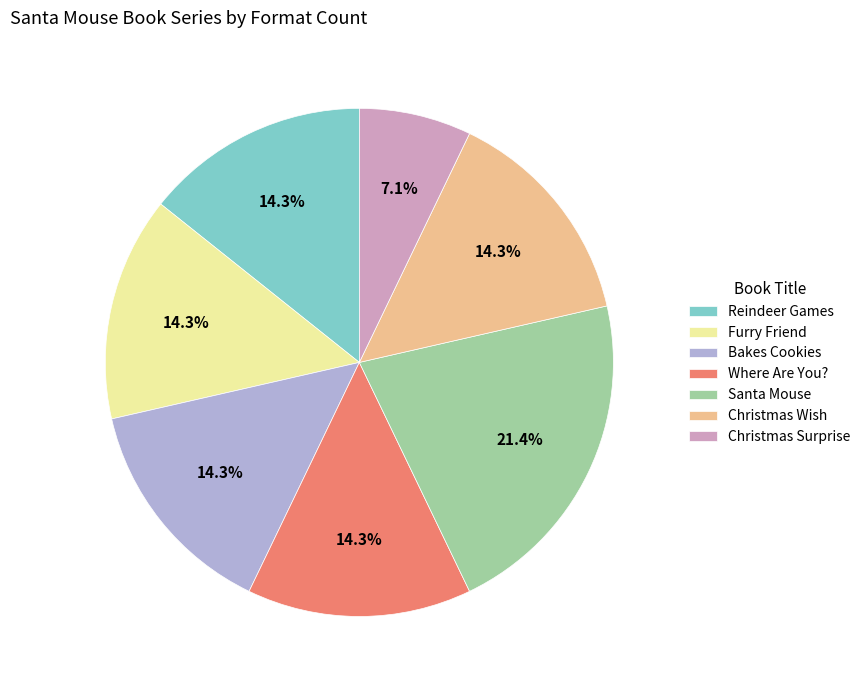

What is the total percentage of Santa Mouse and Where Are You??

35.7%